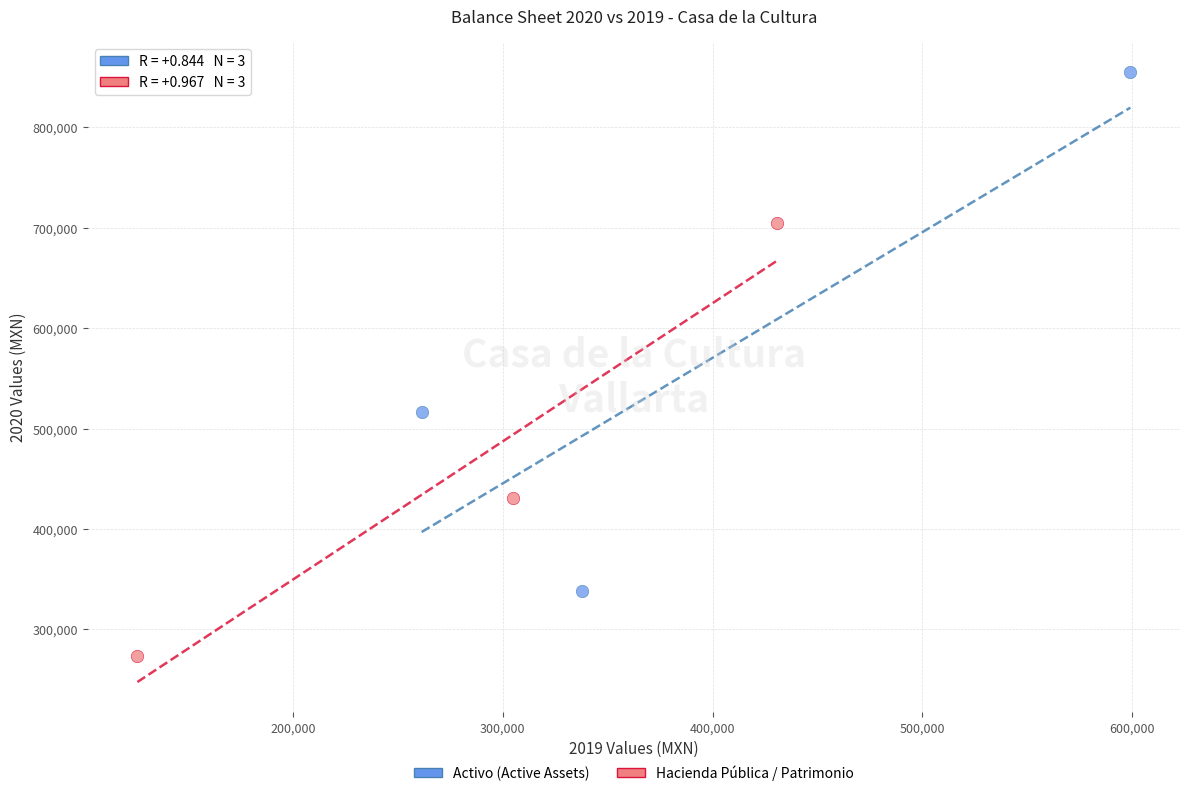

Which series reaches the minimum Y coordinate?

Hacienda Pública / Patrimonio